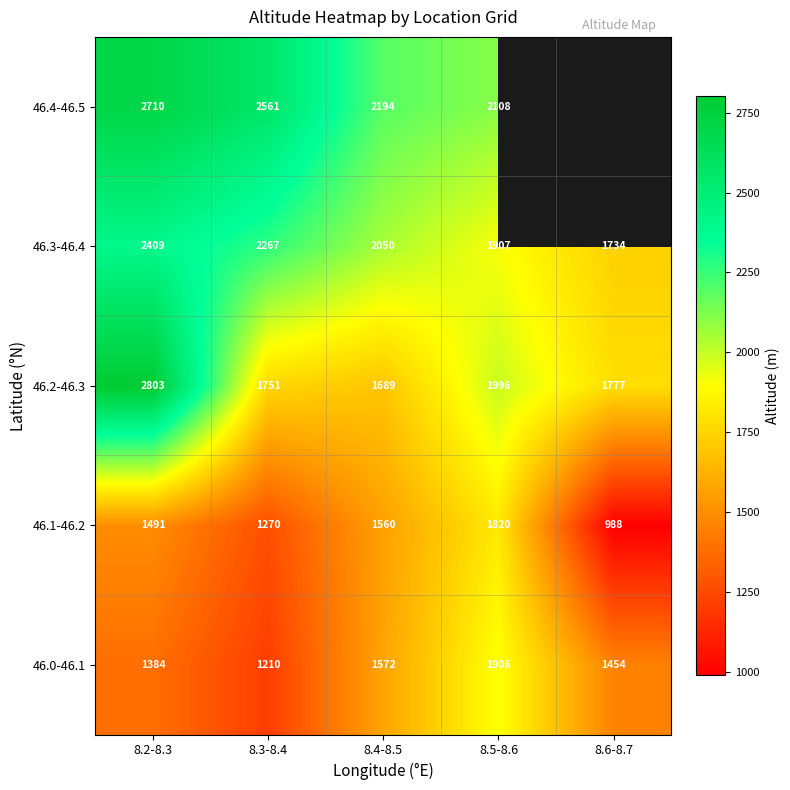

The value of 46.1-46.2 at 8.2-8.3 is 2055. True or false?

False